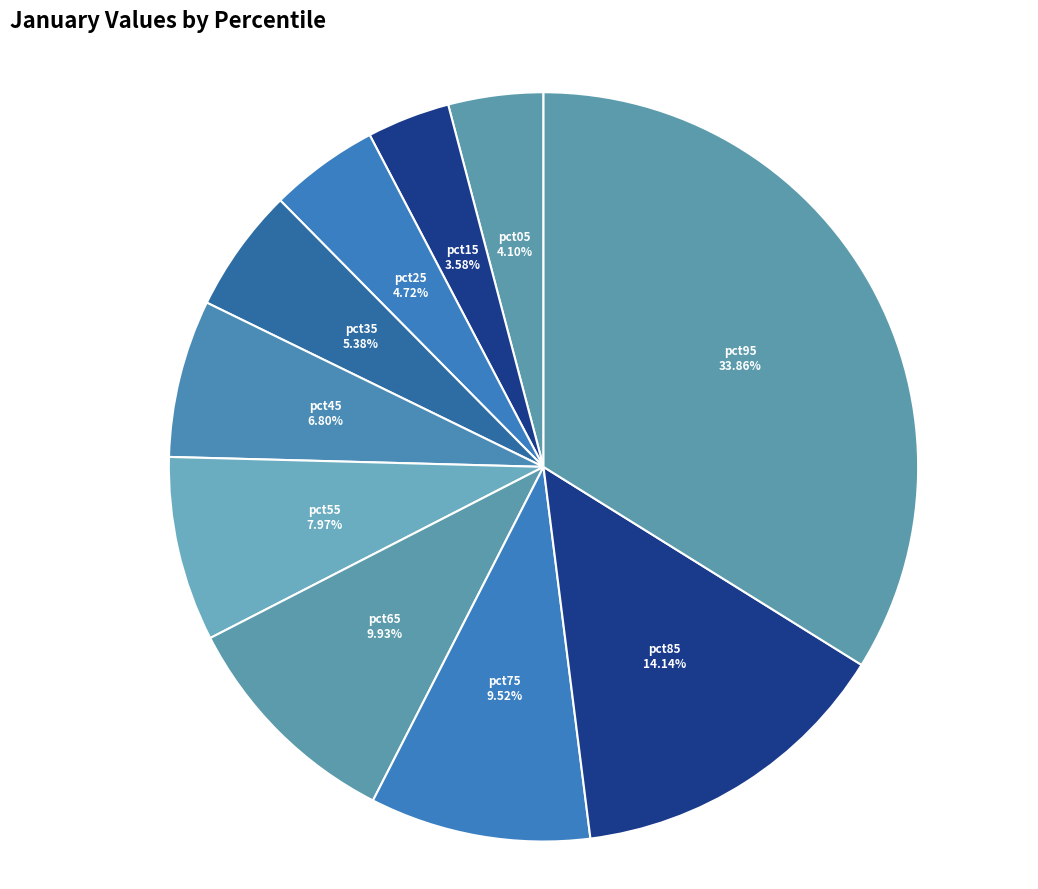

Is it true that pct15 is 4% of the pie?

True